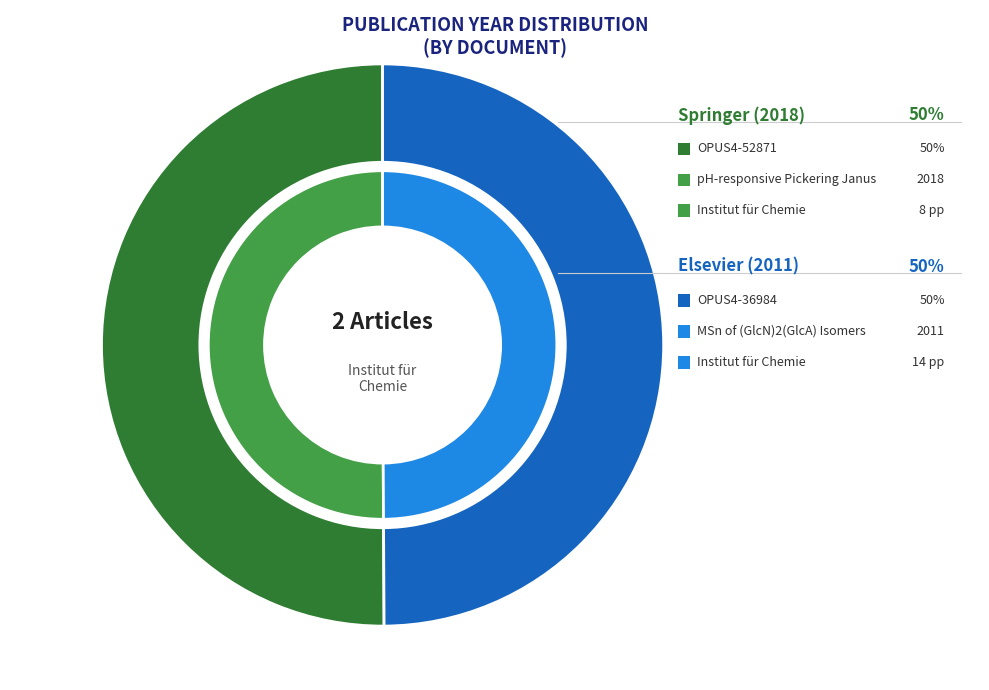

How many slices are in this pie chart?

2